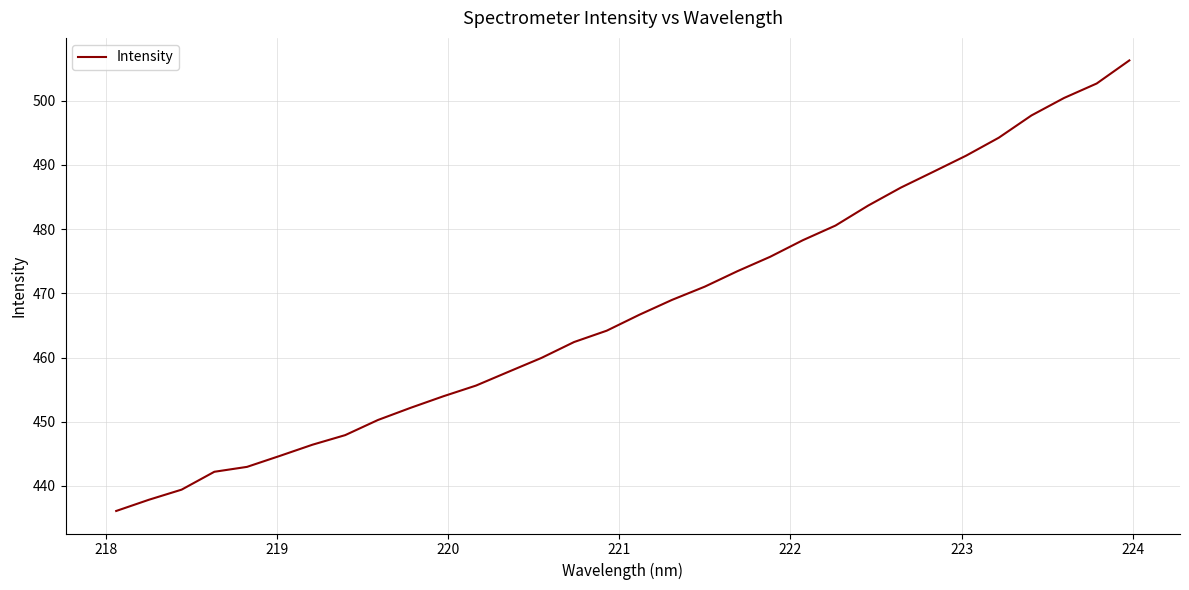

What is the difference between the maximum and minimum values?

70.2